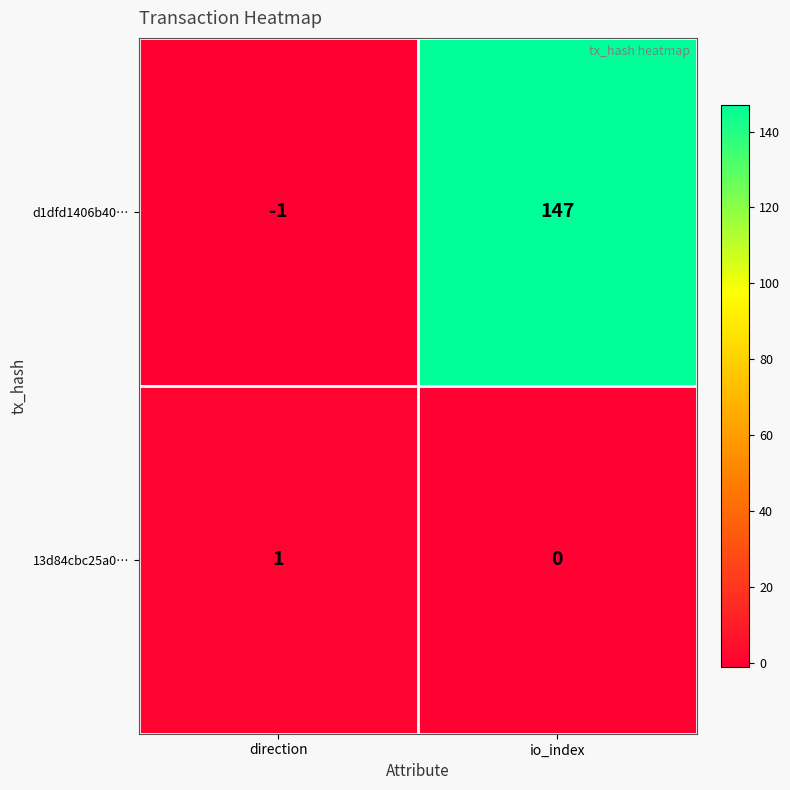

Which series has the largest range (max minus min)?

d1dfd1406b40…